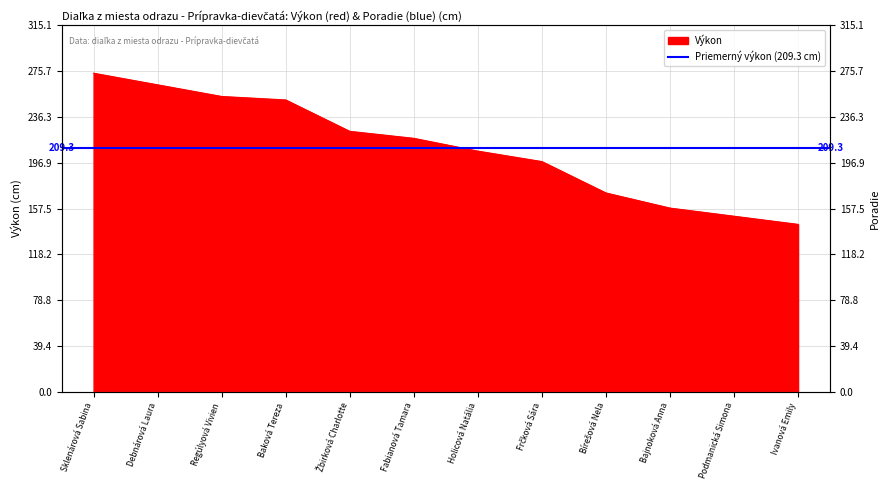

What is the minimum value shown in the chart?

144